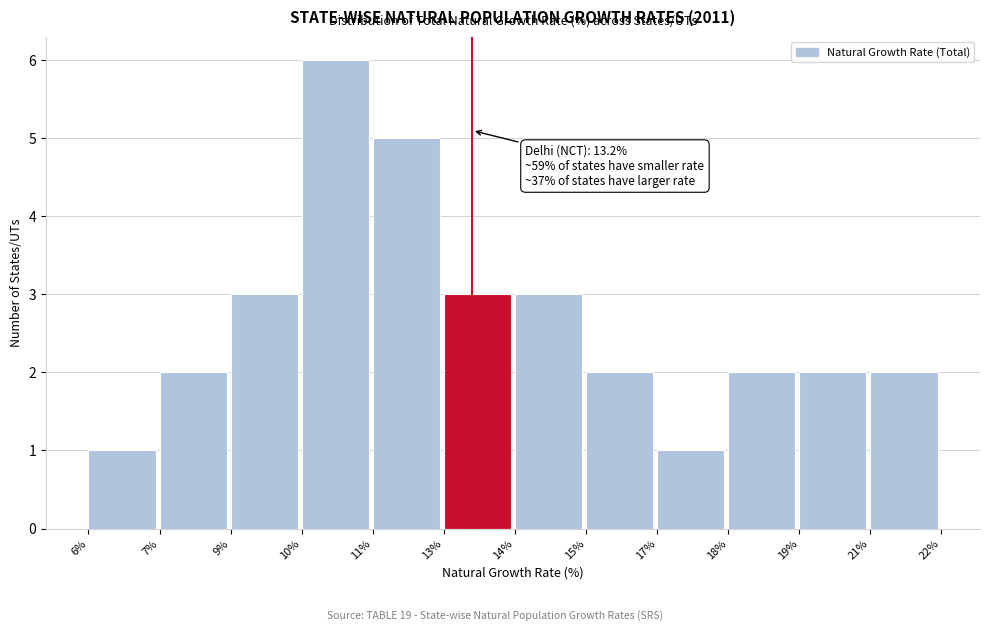

Reading left to right, extract all data points from this chart.

6%=1	7%=2	9%=3	10%=6	11%=5	13%=3	14%=3	15%=2	17%=1	18%=2	19%=2	21%=2